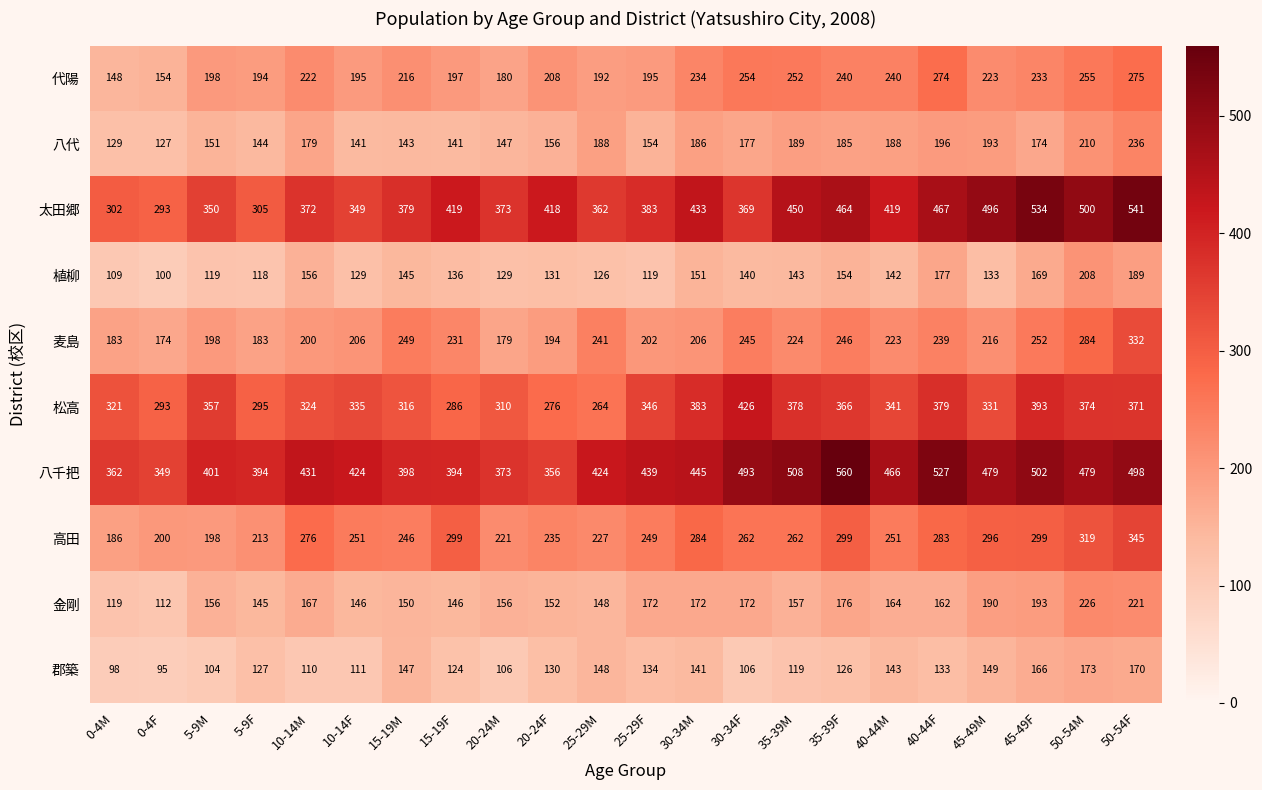

What is the difference between the second highest and second lowest values in the 金剛 series?

102